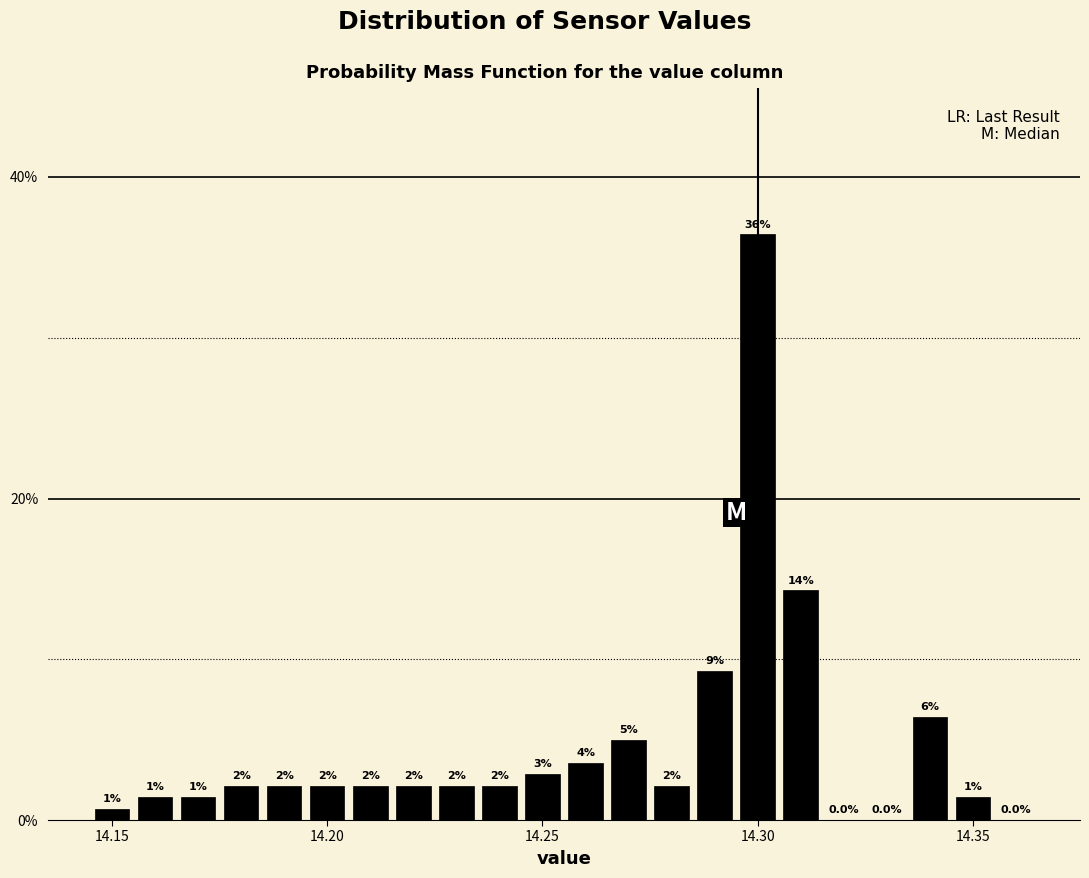

Read against the x-axis, roughly where is the centre of the tallest bar?

14.300